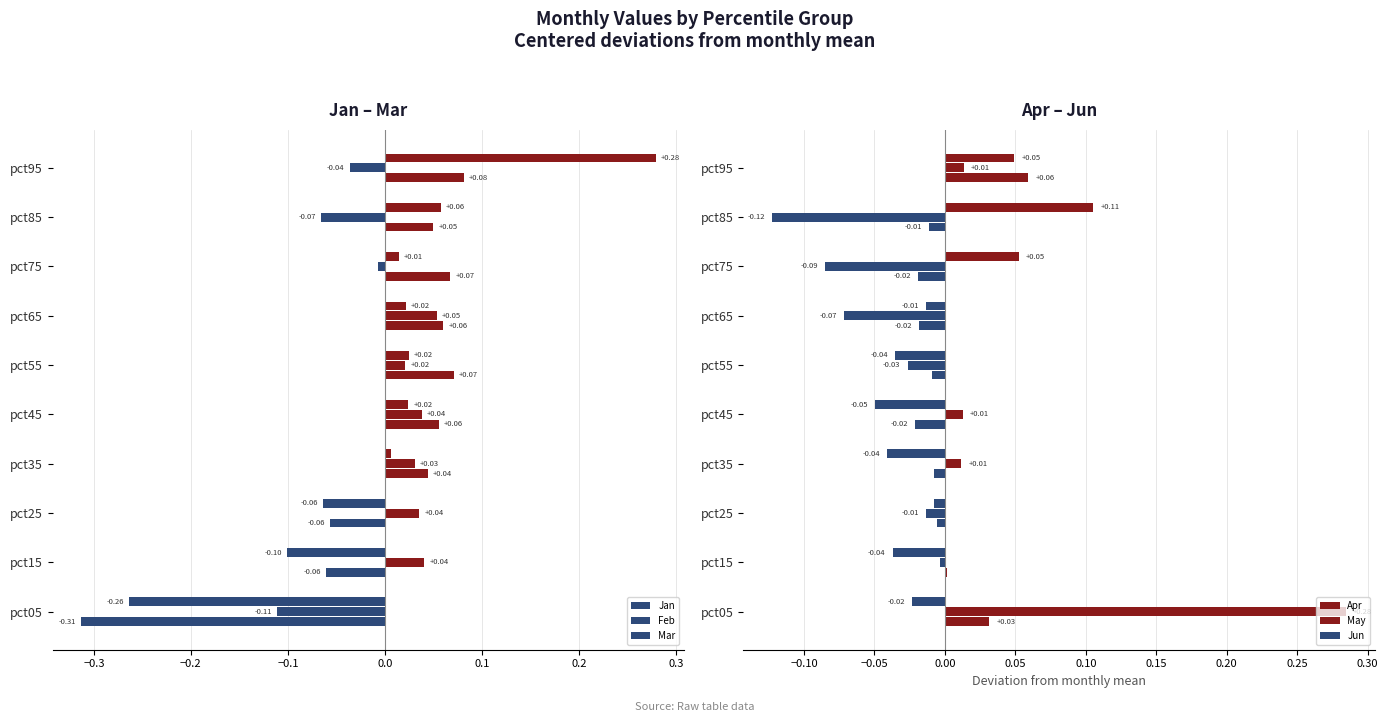

What are all the series names shown in the legend?

Jan, Feb, Mar, Apr, May, Jun